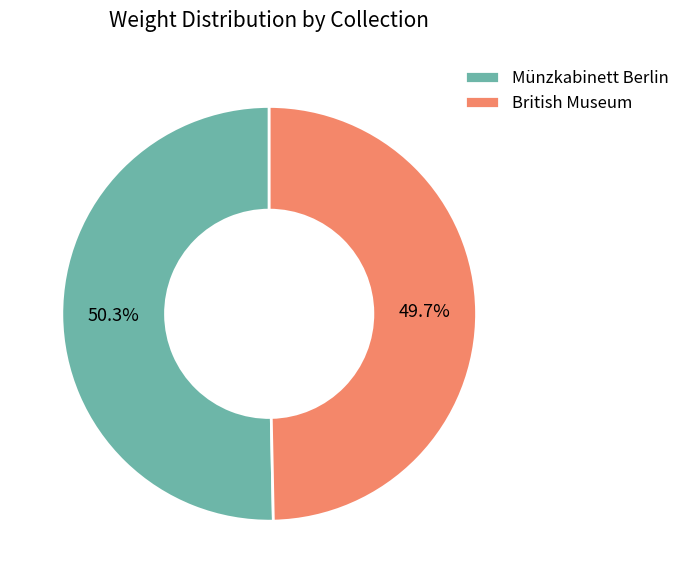

What is the smallest slice in the pie chart?

British Museum